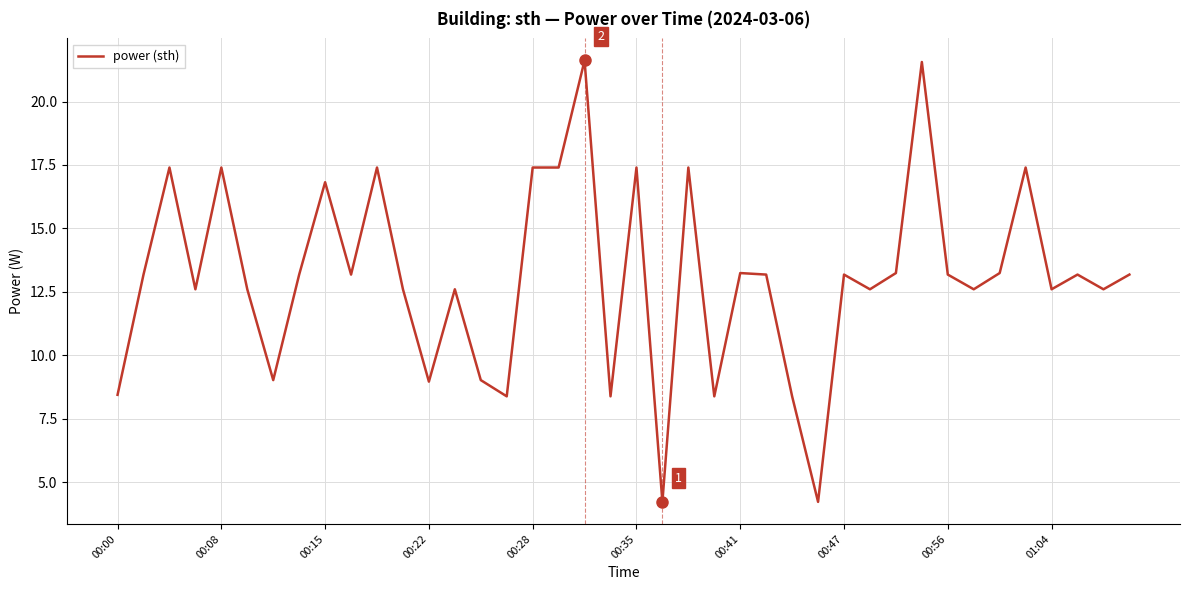

Count the number of values greater than 13.

22